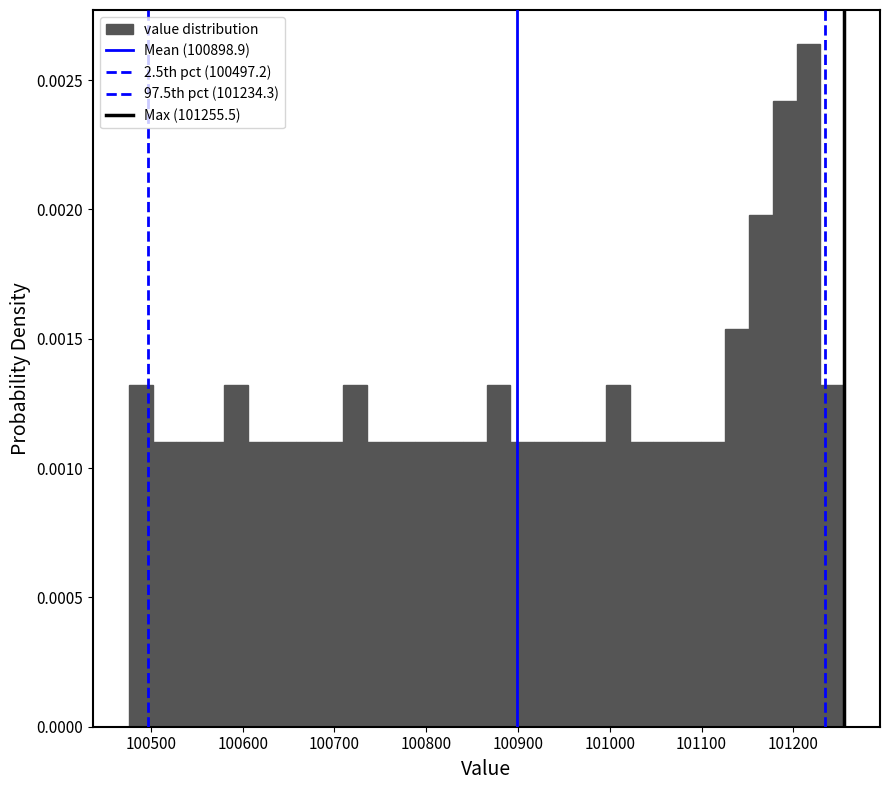

Read against the x-axis, roughly where is the centre of the tallest bar?

101220